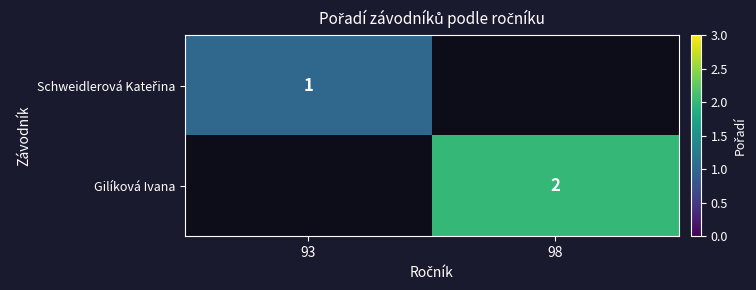

True or false: Gilíková Ivana has a value of 2 at 98.

True